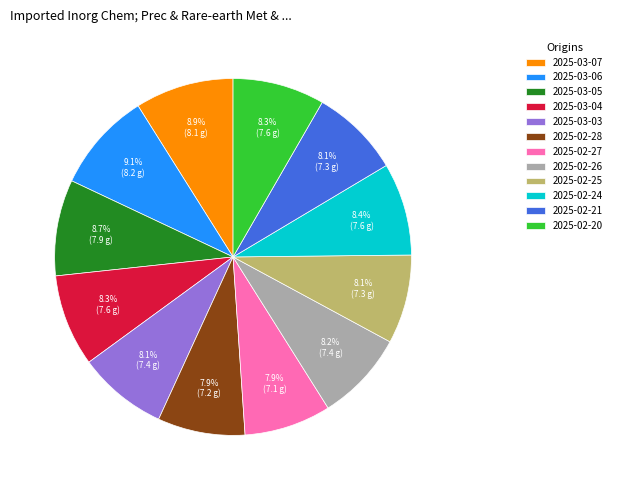

Which has a higher value, 2025-03-03 or 2025-03-07?

2025-03-07